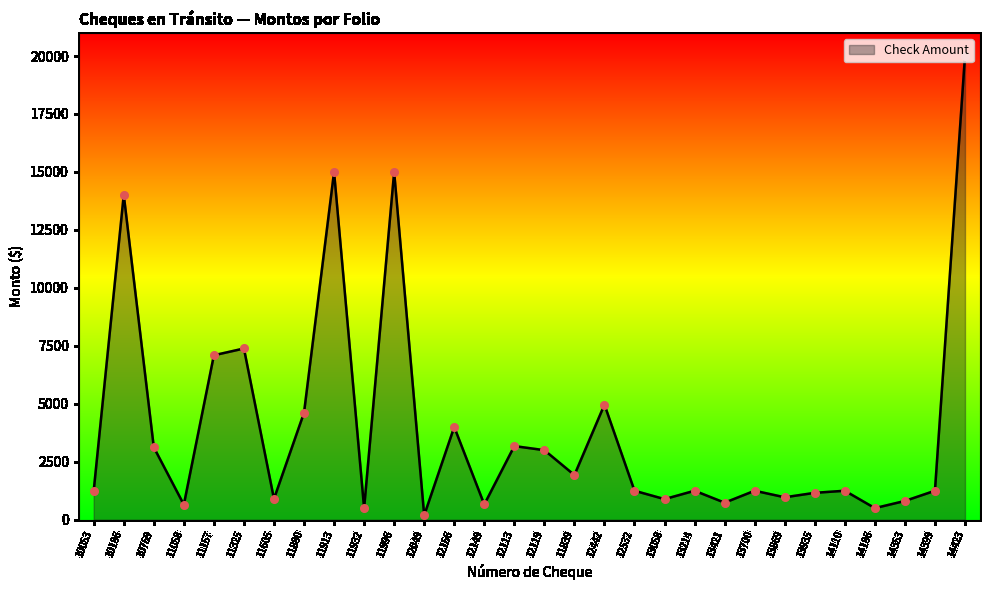

What is the change in value from 10053 to 11839?

+675.5